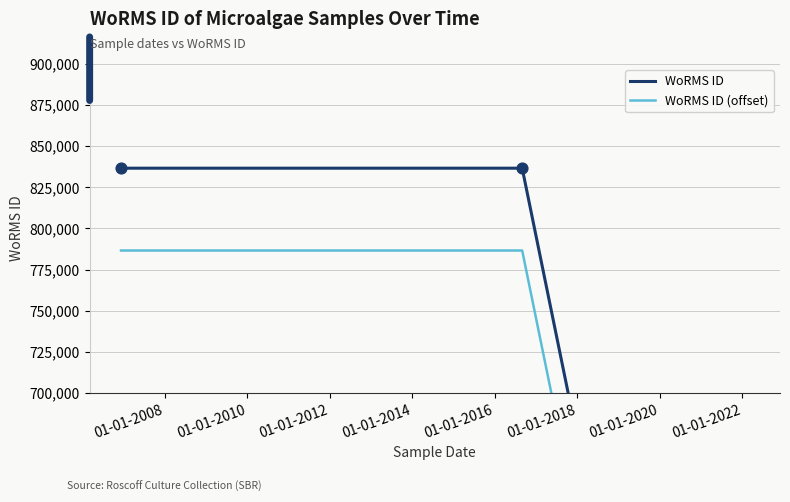

Which series has the largest total across all categories?

WoRMS ID